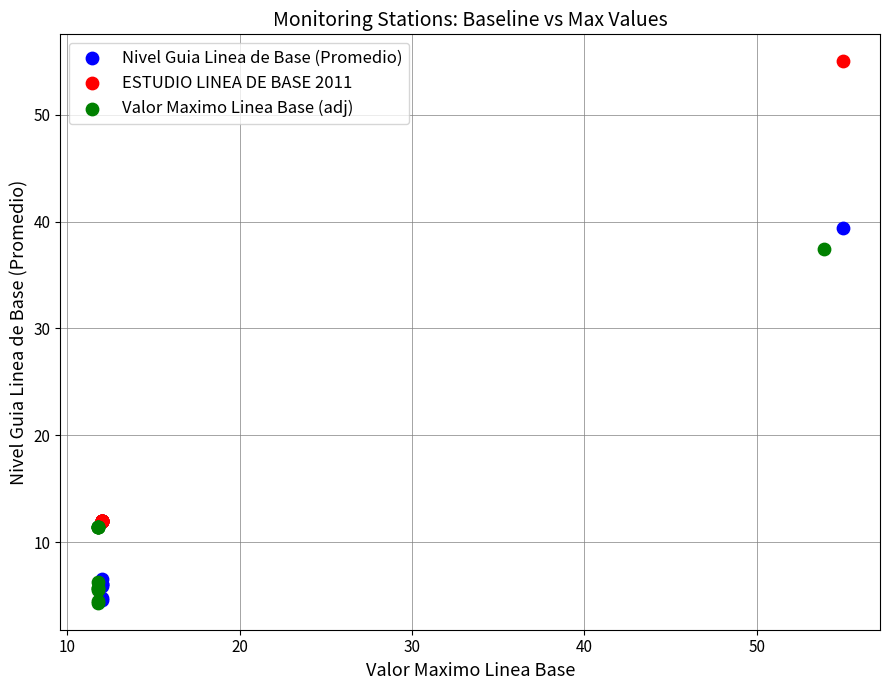

Which series reaches the maximum Y coordinate?

ESTUDIO LINEA DE BASE 2011